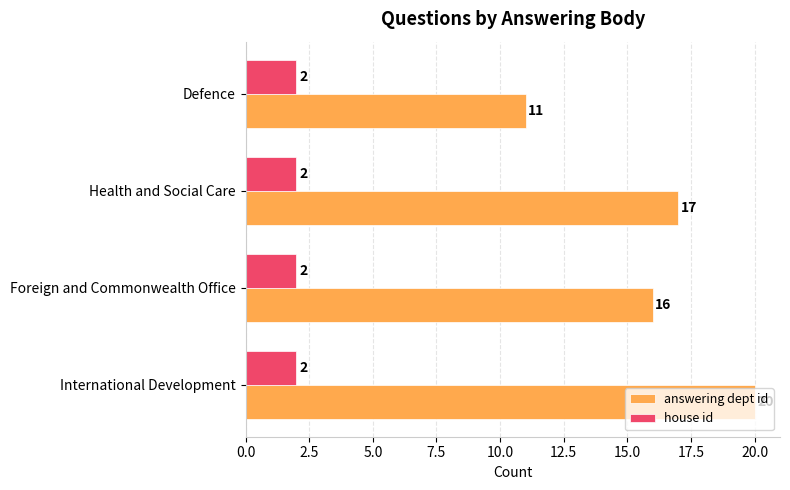

What are all the series names shown in the legend?

answering dept id, house id